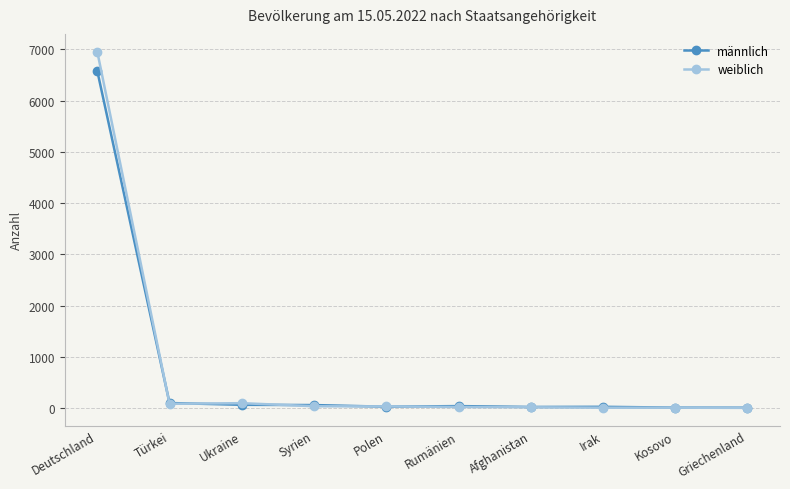

What is the total value across all series at Polen?

72